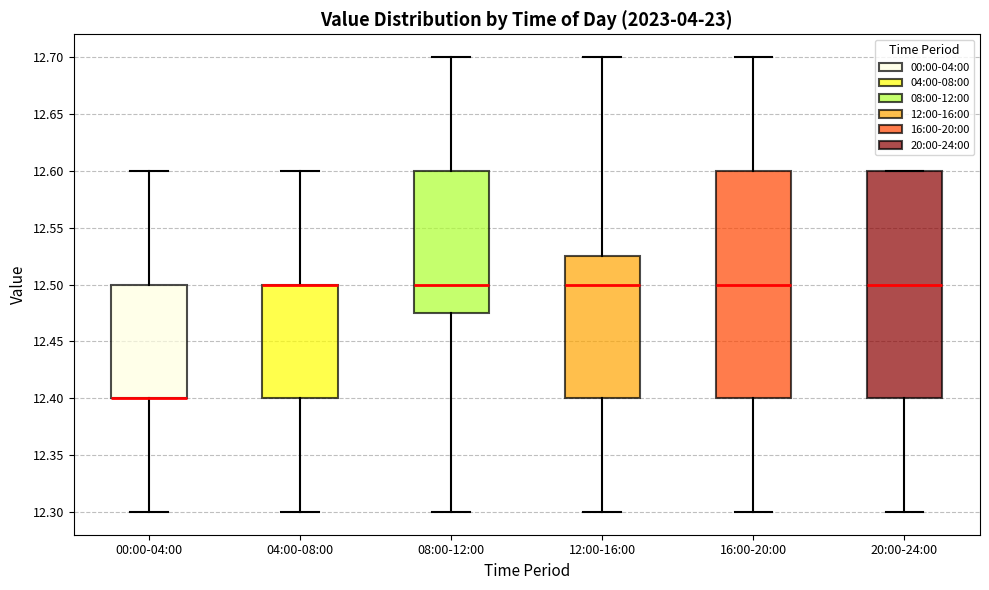

Reading left to right, transcribe this box plot: for each box, give where its median line is, the range the box spans, and where its two whiskers end, as read against the y-axis. The values are not printed on the chart, so give them approximately, as read against the axis.

00:00-04:00: median 12.400 (drawn on the box's lower edge), box 12.400 to 12.500, whiskers 12.300 to 12.600
04:00-08:00: median 12.500 (drawn on the box's upper edge), box 12.400 to 12.500, whiskers 12.300 to 12.600
08:00-12:00: median 12.500, box 12.475 to 12.600, whiskers 12.300 to 12.700
12:00-16:00: median 12.500, box 12.400 to 12.525, whiskers 12.300 to 12.700
16:00-20:00: median 12.500, box 12.400 to 12.600, whiskers 12.300 to 12.700
20:00-24:00: median 12.500, box 12.400 to 12.600, whiskers 12.300 to 12.600